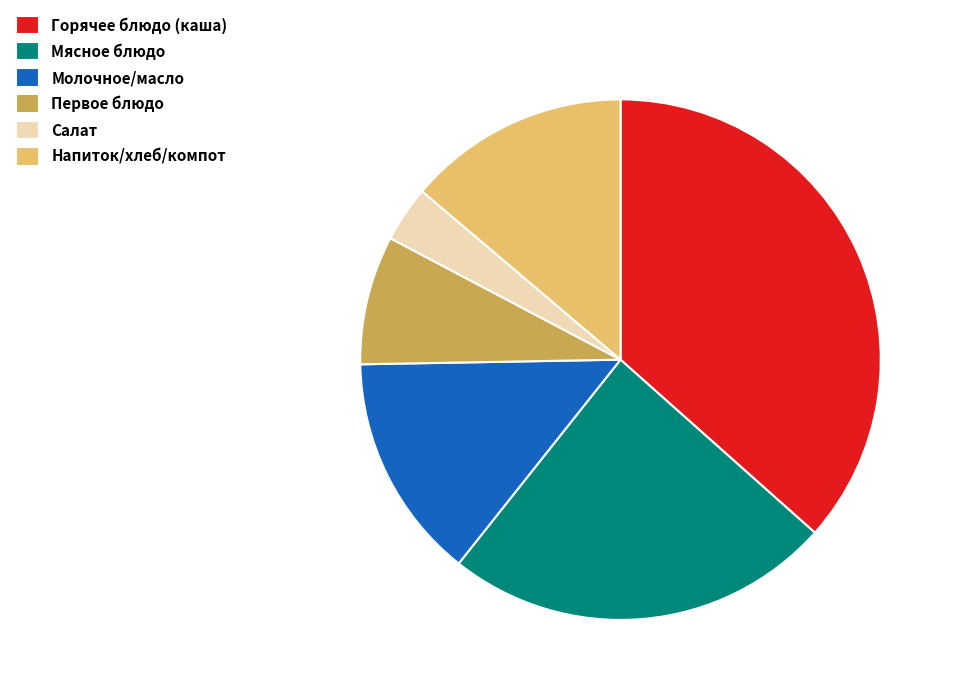

How many slices are in this pie chart?

6